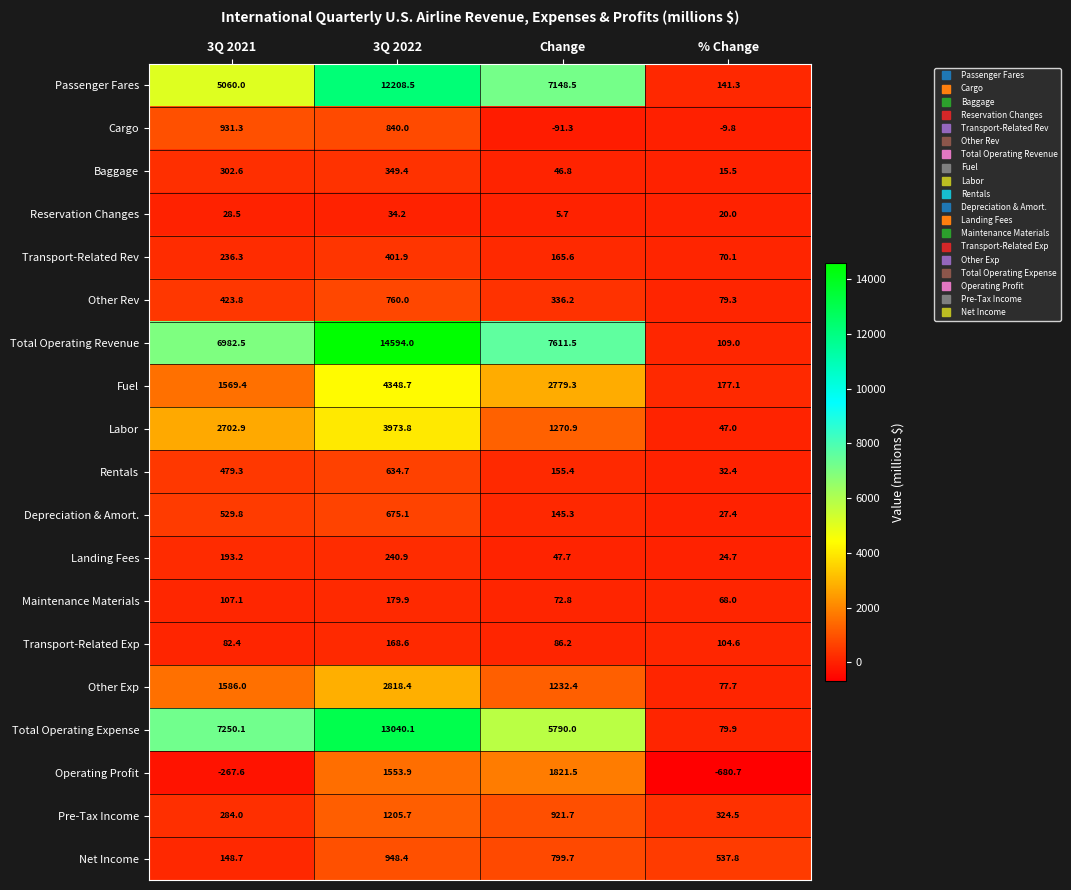

How many series are shown in this chart?

19